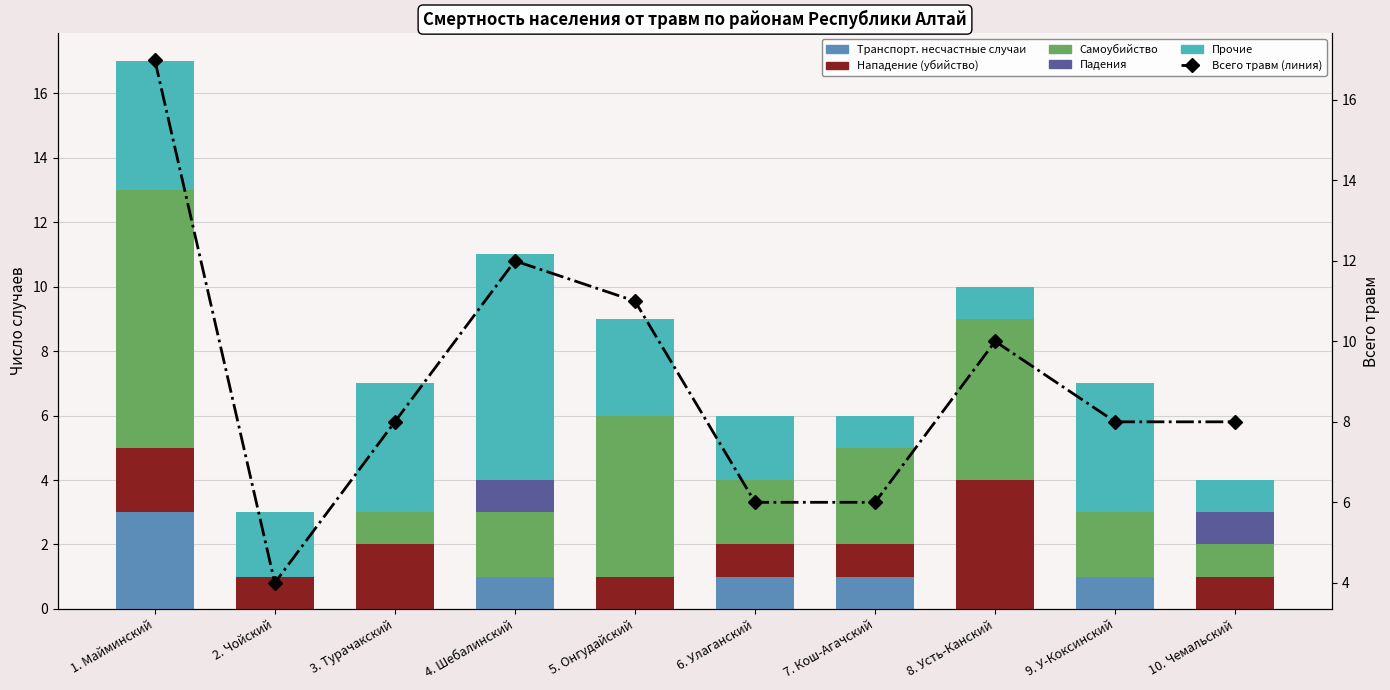

Which has a higher value, 1. Майминский or 10. Чемальский?

1. Майминский